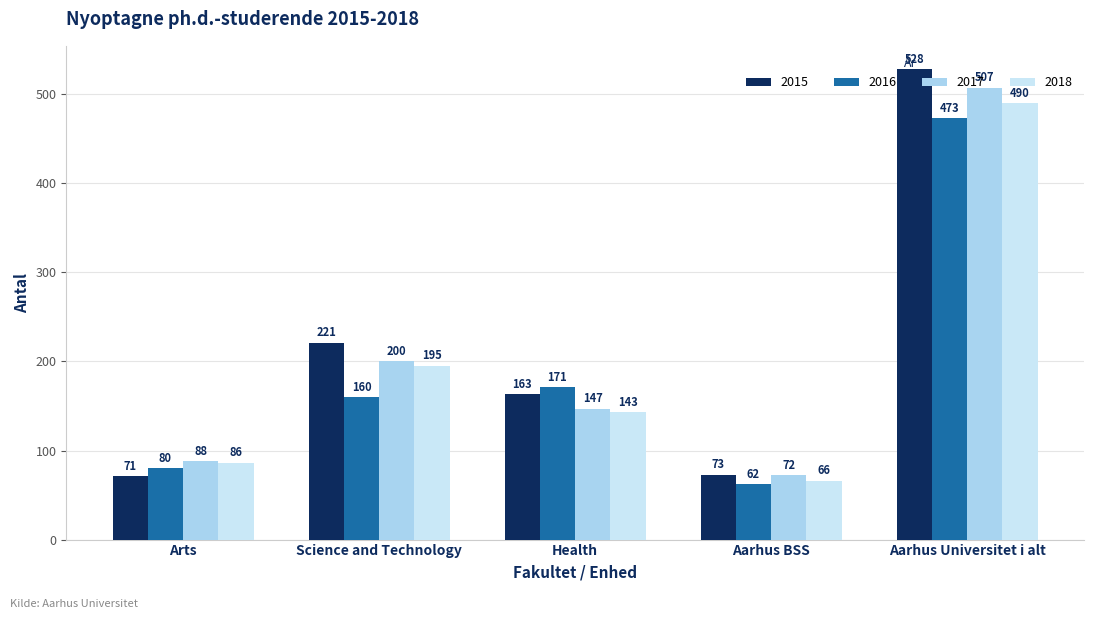

Which series changed the most between Arts and Aarhus BSS?

2018